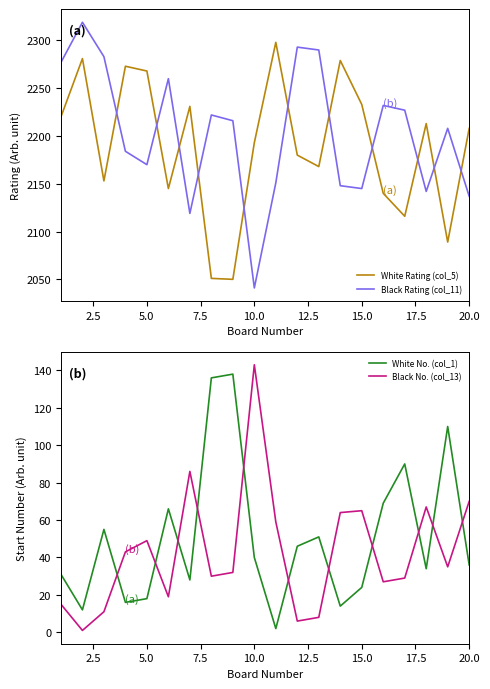

At which label does Black Rating (col_11) reach its minimum?

10.0